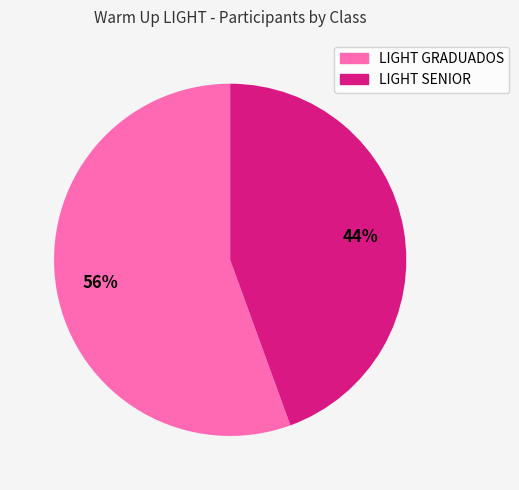

Which category has the smallest portion of the pie?

LIGHT SENIOR